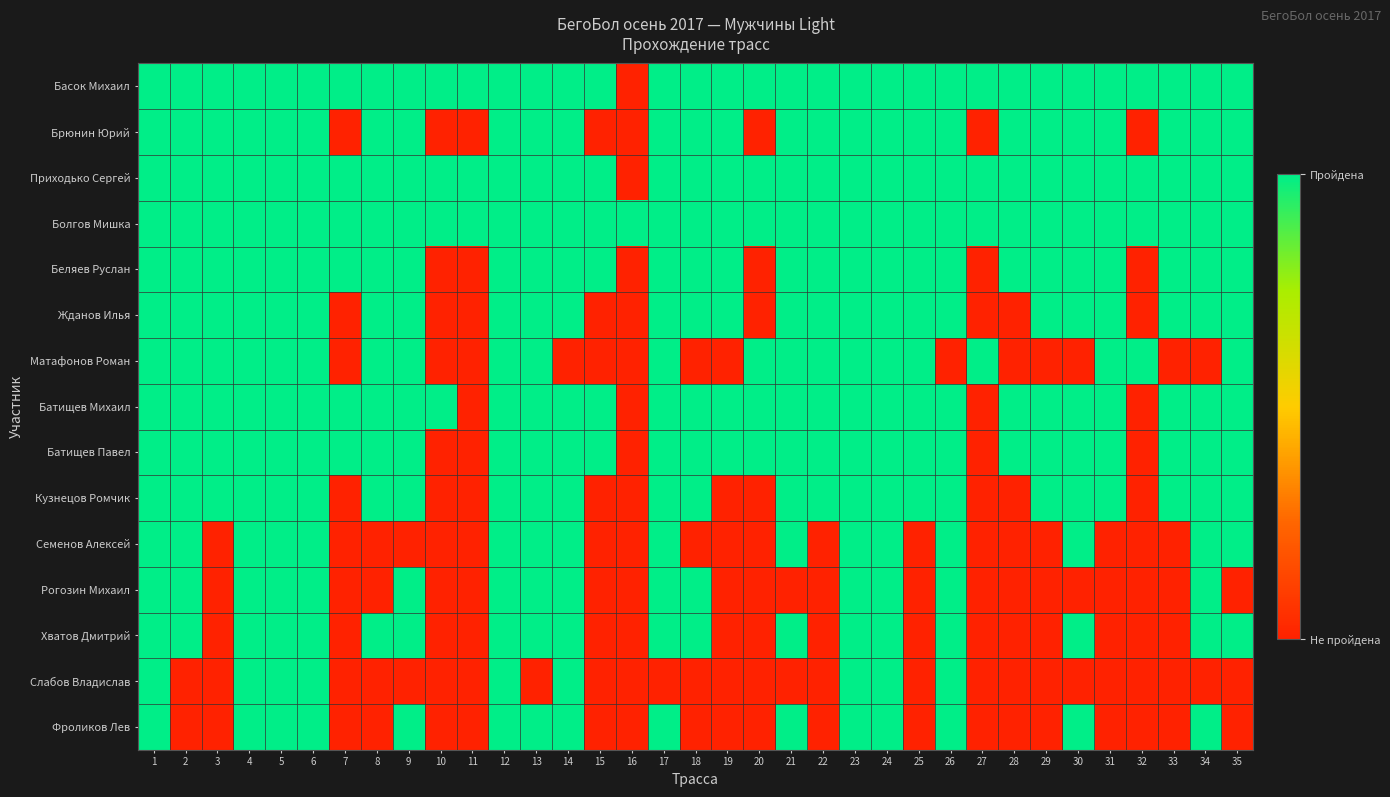

Reading left to right, list all the values displayed in this chart.

Басок Михаил: 1=1	2=1	3=1	4=1	5=1	6=1	7=1	8=1	9=1	10=1	11=1	12=1	13=1	14=1	15=1	16=0	17=1	18=1	19=1	20=1	21=1	22=1	23=1	24=1	25=1	26=1	27=1	28=1	29=1	30=1	31=1	32=1	33=1	34=1	35=1
Брюнин Юрий: 1=1	2=1	3=1	4=1	5=1	6=1	7=0	8=1	9=1	10=0	11=0	12=1	13=1	14=1	15=0	16=0	17=1	18=1	19=1	20=0	21=1	22=1	23=1	24=1	25=1	26=1	27=0	28=1	29=1	30=1	31=1	32=0	33=1	34=1	35=1
Приходько Сергей: 1=1	2=1	3=1	4=1	5=1	6=1	7=1	8=1	9=1	10=1	11=1	12=1	13=1	14=1	15=1	16=0	17=1	18=1	19=1	20=1	21=1	22=1	23=1	24=1	25=1	26=1	27=1	28=1	29=1	30=1	31=1	32=1	33=1	34=1	35=1
Болгов Мишка: 1=1	2=1	3=1	4=1	5=1	6=1	7=1	8=1	9=1	10=1	11=1	12=1	13=1	14=1	15=1	16=1	17=1	18=1	19=1	20=1	21=1	22=1	23=1	24=1	25=1	26=1	27=1	28=1	29=1	30=1	31=1	32=1	33=1	34=1	35=1
Беляев Руслан: 1=1	2=1	3=1	4=1	5=1	6=1	7=1	8=1	9=1	10=0	11=0	12=1	13=1	14=1	15=1	16=0	17=1	18=1	19=1	20=0	21=1	22=1	23=1	24=1	25=1	26=1	27=0	28=1	29=1	30=1	31=1	32=0	33=1	34=1	35=1
Жданов Илья: 1=1	2=1	3=1	4=1	5=1	6=1	7=0	8=1	9=1	10=0	11=0	12=1	13=1	14=1	15=0	16=0	17=1	18=1	19=1	20=0	21=1	22=1	23=1	24=1	25=1	26=1	27=0	28=0	29=1	30=1	31=1	32=0	33=1	34=1	35=1
Матафонов Роман: 1=1	2=1	3=1	4=1	5=1	6=1	7=0	8=1	9=1	10=0	11=0	12=1	13=1	14=0	15=0	16=0	17=1	18=0	19=0	20=1	21=1	22=1	23=1	24=1	25=1	26=0	27=1	28=0	29=0	30=0	31=1	32=1	33=0	34=0	35=1
Батищев Михаил: 1=1	2=1	3=1	4=1	5=1	6=1	7=1	8=1	9=1	10=1	11=0	12=1	13=1	14=1	15=1	16=0	17=1	18=1	19=1	20=1	21=1	22=1	23=1	24=1	25=1	26=1	27=0	28=1	29=1	30=1	31=1	32=0	33=1	34=1	35=1
Батищев Павел: 1=1	2=1	3=1	4=1	5=1	6=1	7=1	8=1	9=1	10=0	11=0	12=1	13=1	14=1	15=1	16=0	17=1	18=1	19=1	20=1	21=1	22=1	23=1	24=1	25=1	26=1	27=0	28=1	29=1	30=1	31=1	32=0	33=1	34=1	35=1
Кузнецов Ромчик: 1=1	2=1	3=1	4=1	5=1	6=1	7=0	8=1	9=1	10=0	11=0	12=1	13=1	14=1	15=0	16=0	17=1	18=1	19=0	20=0	21=1	22=1	23=1	24=1	25=1	26=1	27=0	28=0	29=1	30=1	31=1	32=0	33=1	34=1	35=1
Семенов Алексей: 1=1	2=1	3=0	4=1	5=1	6=1	7=0	8=0	9=0	10=0	11=0	12=1	13=1	14=1	15=0	16=0	17=1	18=0	19=0	20=0	21=1	22=0	23=1	24=1	25=0	26=1	27=0	28=0	29=0	30=1	31=0	32=0	33=0	34=1	35=1
Рогозин Михаил: 1=1	2=1	3=0	4=1	5=1	6=1	7=0	8=0	9=1	10=0	11=0	12=1	13=1	14=1	15=0	16=0	17=1	18=1	19=0	20=0	21=0	22=0	23=1	24=1	25=0	26=1	27=0	28=0	29=0	30=0	31=0	32=0	33=0	34=1	35=0
Хватов Дмитрий: 1=1	2=1	3=0	4=1	5=1	6=1	7=0	8=1	9=1	10=0	11=0	12=1	13=1	14=1	15=0	16=0	17=1	18=1	19=0	20=0	21=1	22=0	23=1	24=1	25=0	26=1	27=0	28=0	29=0	30=1	31=0	32=0	33=0	34=1	35=1
Слабов Владислав: 1=1	2=0	3=0	4=1	5=1	6=1	7=0	8=0	9=0	10=0	11=0	12=1	13=0	14=1	15=0	16=0	17=0	18=0	19=0	20=0	21=0	22=0	23=1	24=1	25=0	26=1	27=0	28=0	29=0	30=0	31=0	32=0	33=0	34=0	35=0
Фроликов Лев: 1=1	2=0	3=0	4=1	5=1	6=1	7=0	8=0	9=1	10=0	11=0	12=1	13=1	14=1	15=0	16=0	17=1	18=0	19=0	20=0	21=1	22=0	23=1	24=1	25=0	26=1	27=0	28=0	29=0	30=1	31=0	32=0	33=0	34=1	35=0